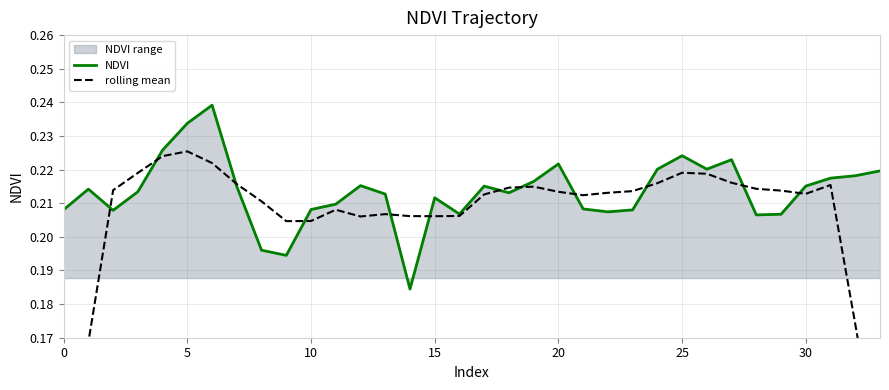

Is this an area chart (filled region under the line)?

No